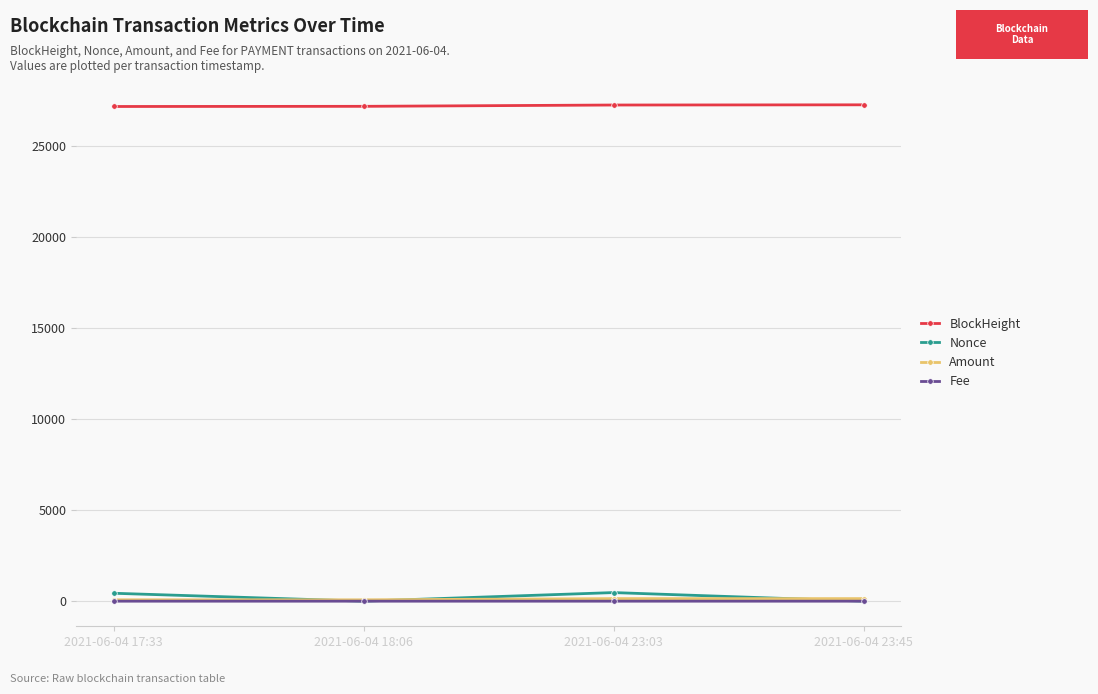

How many interior local peaks does the Fee series have?

1